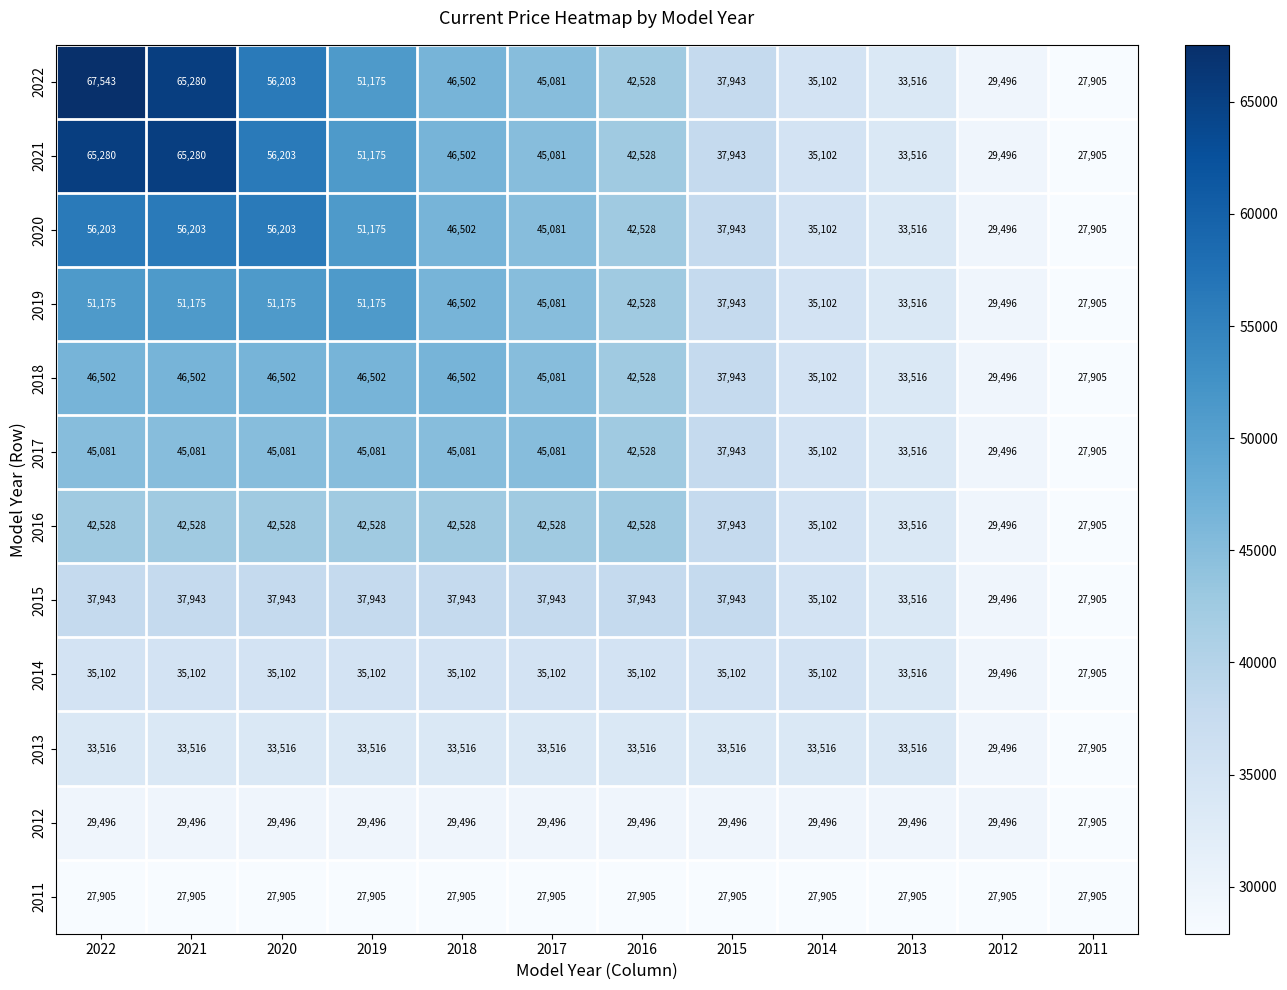

Which series has the widest spread of values?

2022